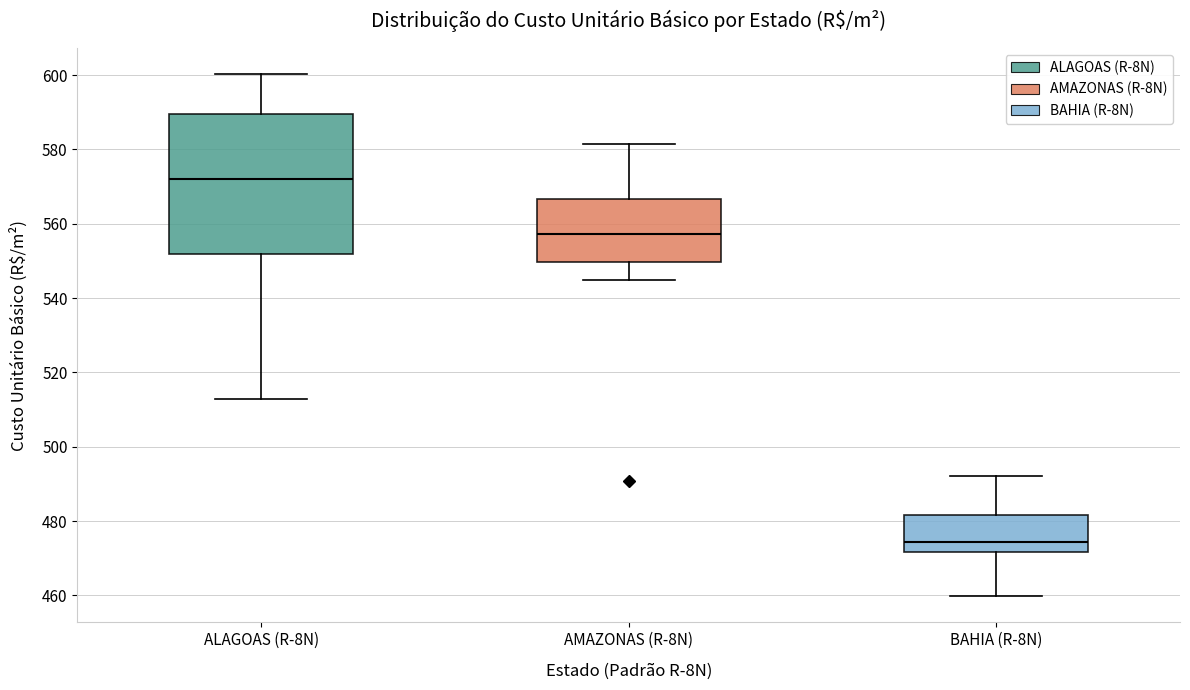

Comparing the boxes themselves (not the whiskers), which one is the tallest?

ALAGOAS (R-8N)